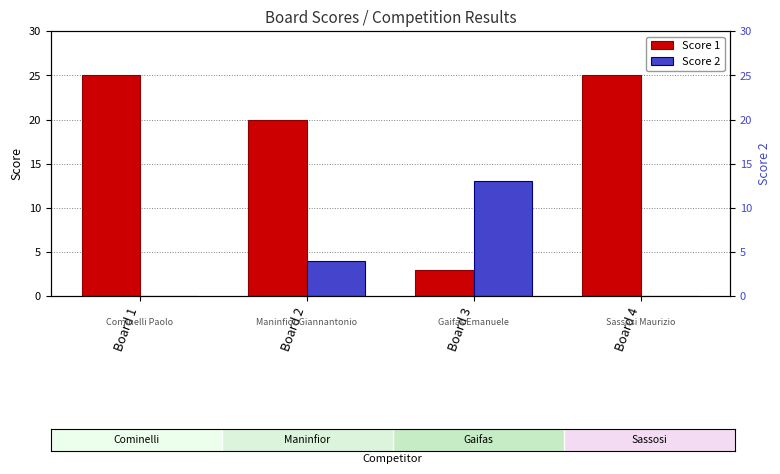

At Board 3, list the series in order from largest to smallest.

Score 2, Score 1